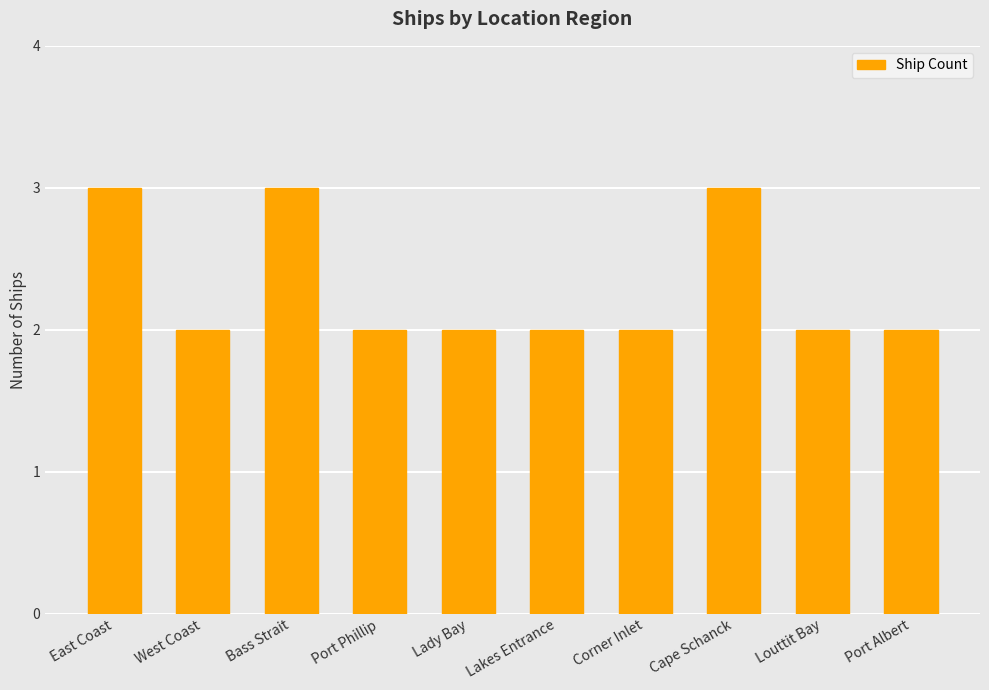

How many series are shown in this chart?

1